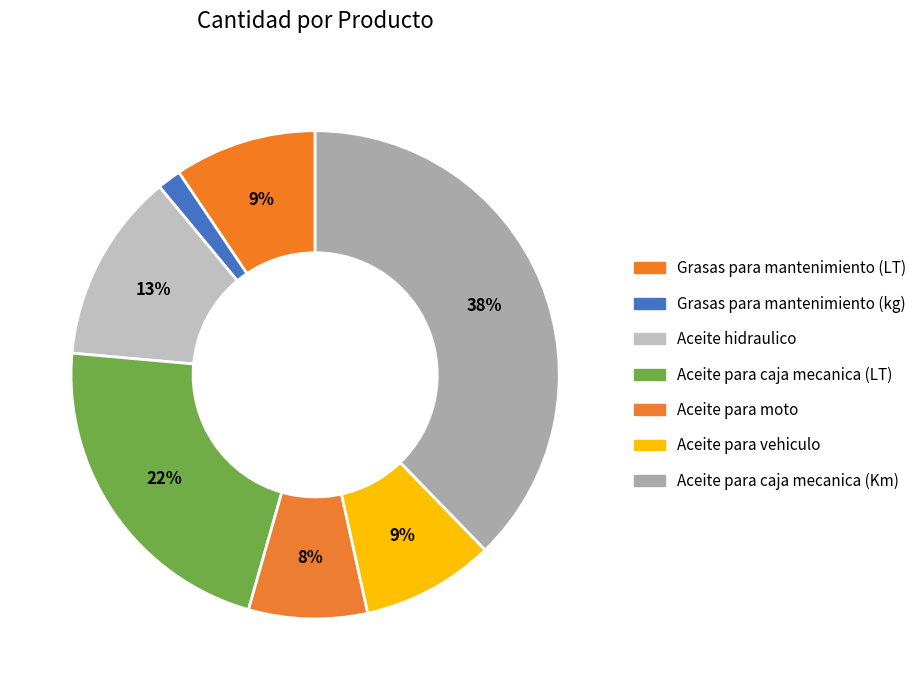

How many slices are in this pie chart?

7